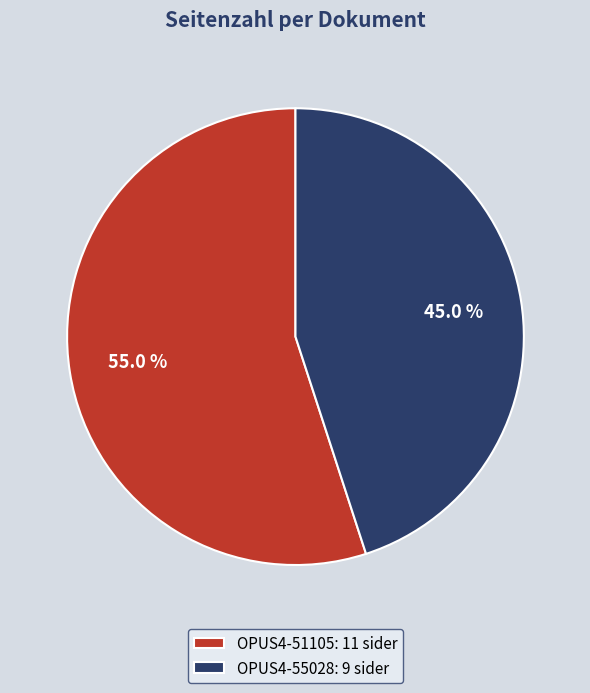

What is the ratio of the value at OPUS4-51105 to the value at OPUS4-55028?

1.2